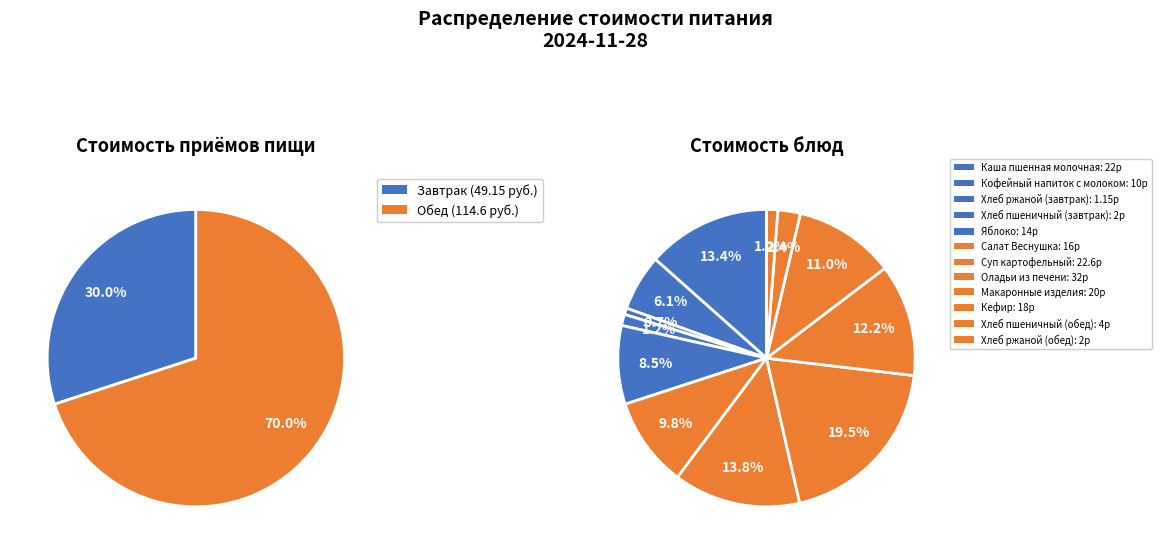

What percentage is the Оладьи из печени slice, to the nearest percent?

20%